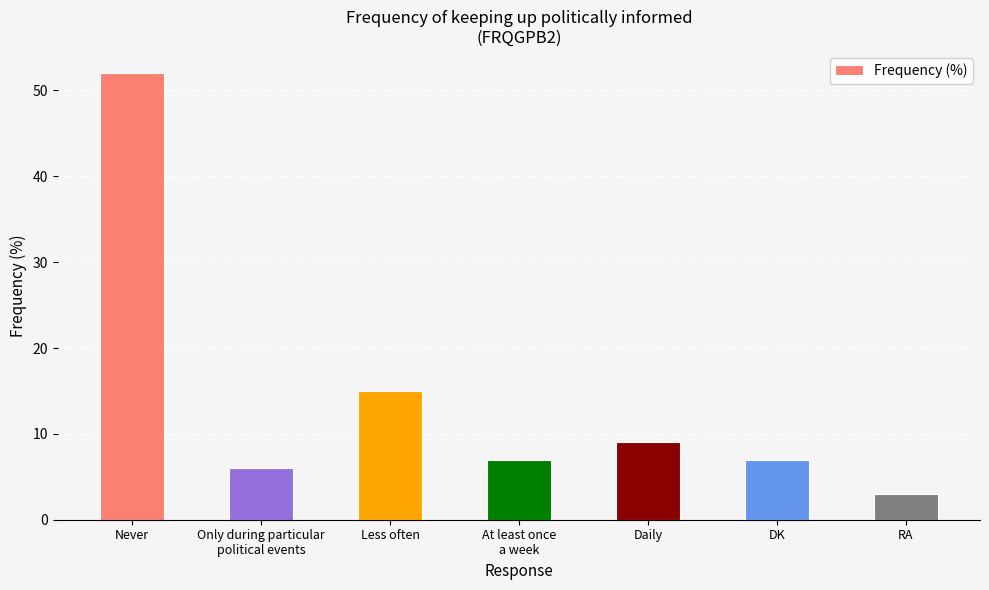

What is the label of the 4th bar from the left?

At least once
a week